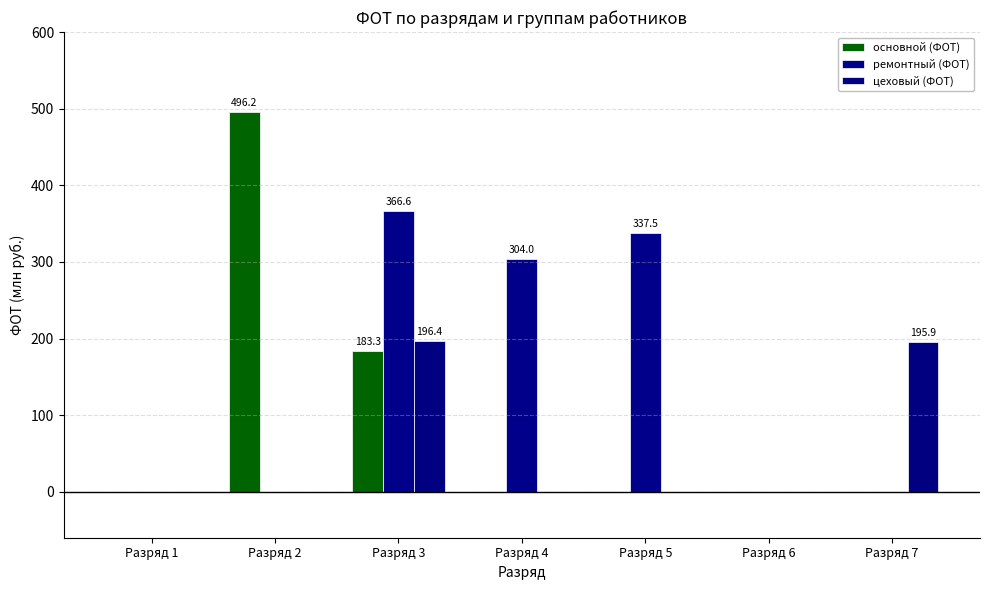

Is the value of основной (ФОТ) at Разряд 4 greater than the value of ремонтный (ФОТ) at Разряд 3?

No